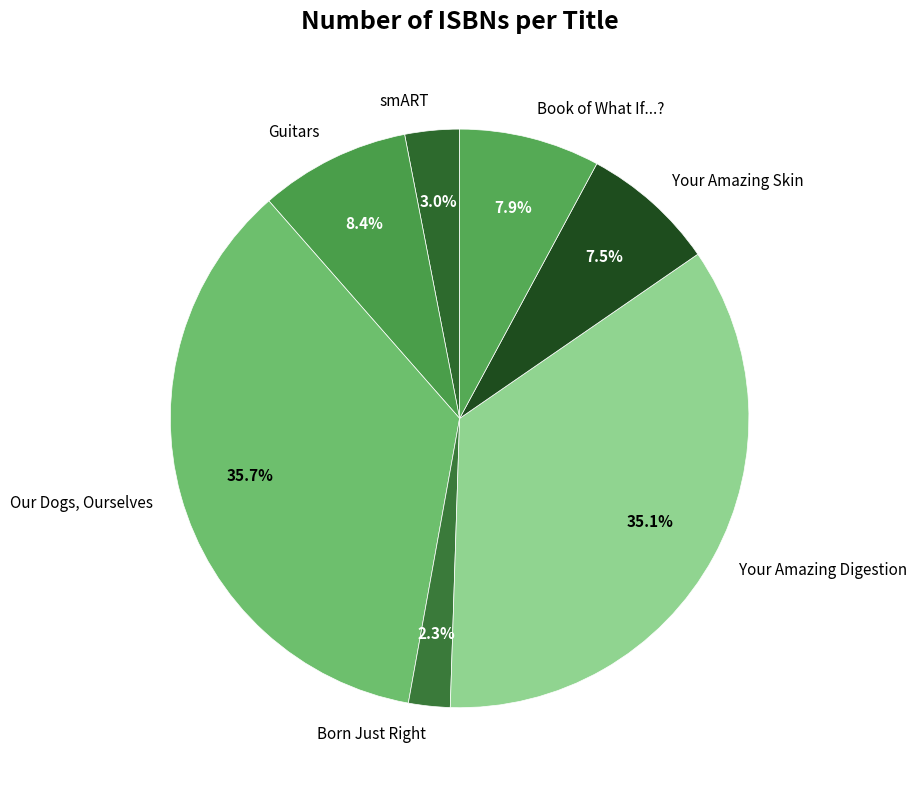

What is the largest slice in the pie chart?

Our Dogs, Ourselves